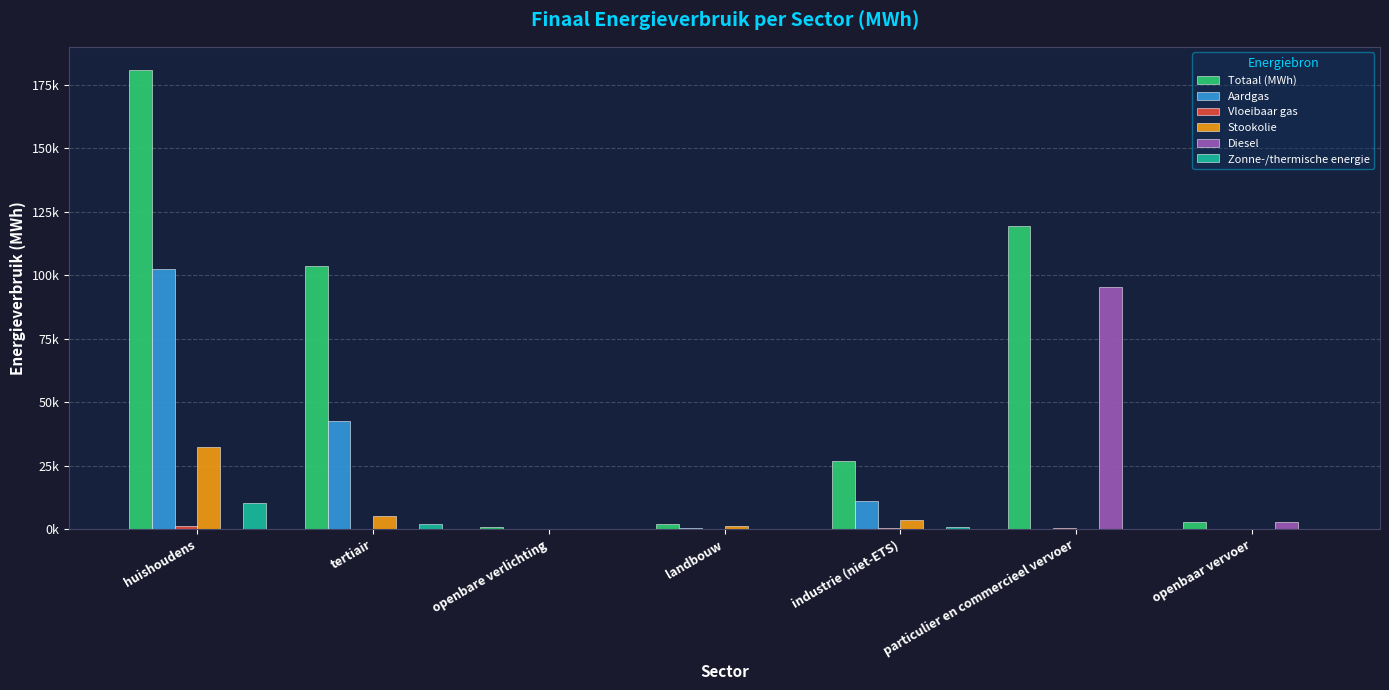

Which series has the widest spread of values?

Totaal (MWh)